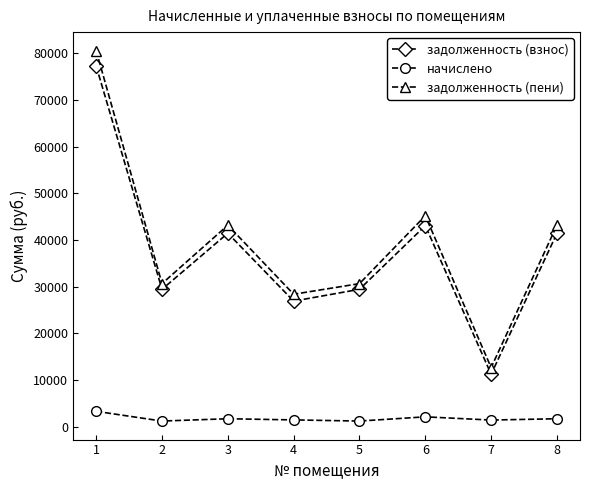

Where is the first local maximum for задолженность (пени)?

3